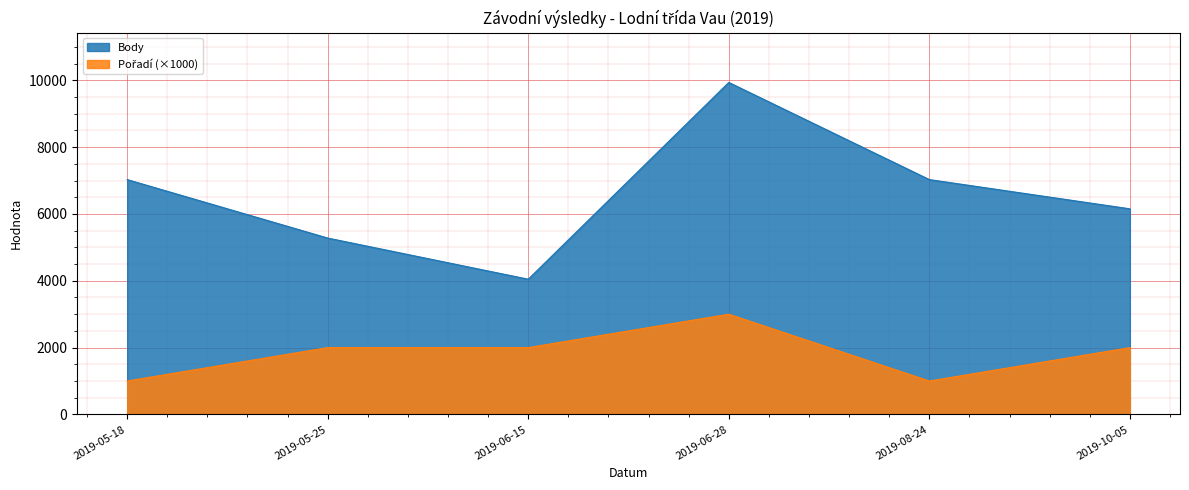

Reading right to left, transcribe all the data shown in this chart.

Body: 6154	7029	9936	4047	5279	7029
Pořadí: 2000	1000	3000	2000	2000	1000